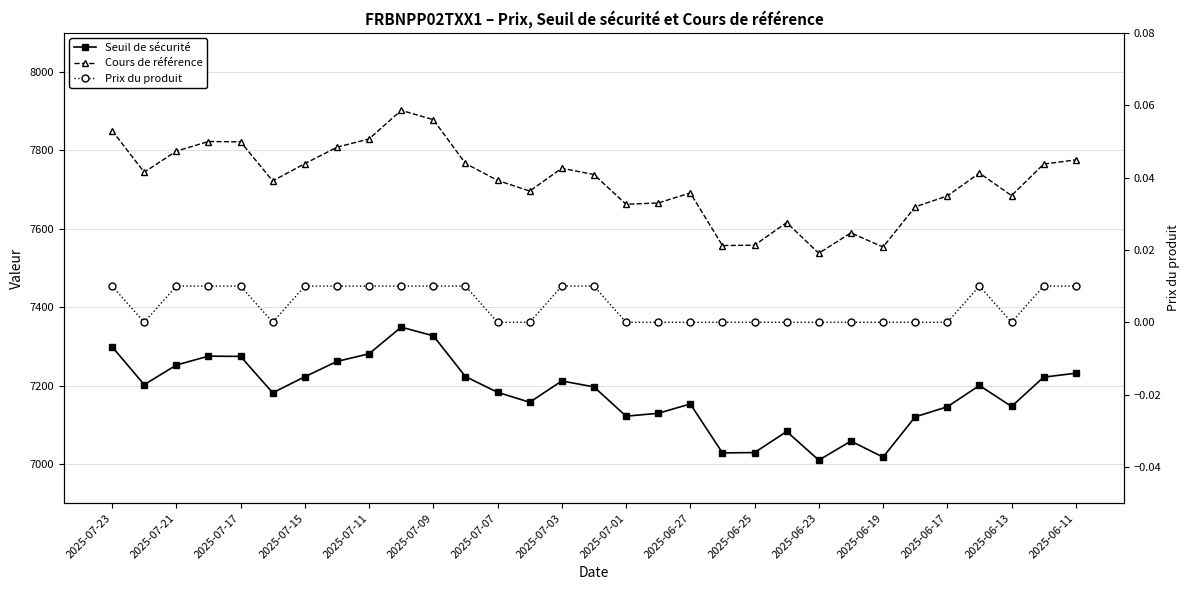

How many lines are shown in the chart?

3